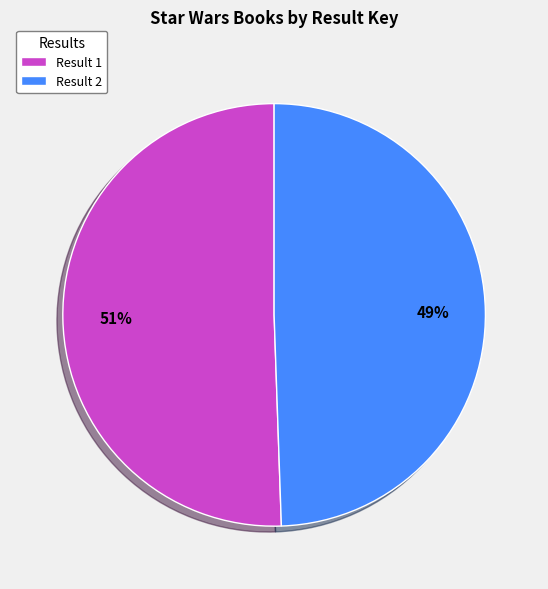

Rank the categories by value from lowest to highest.

Result 2, Result 1